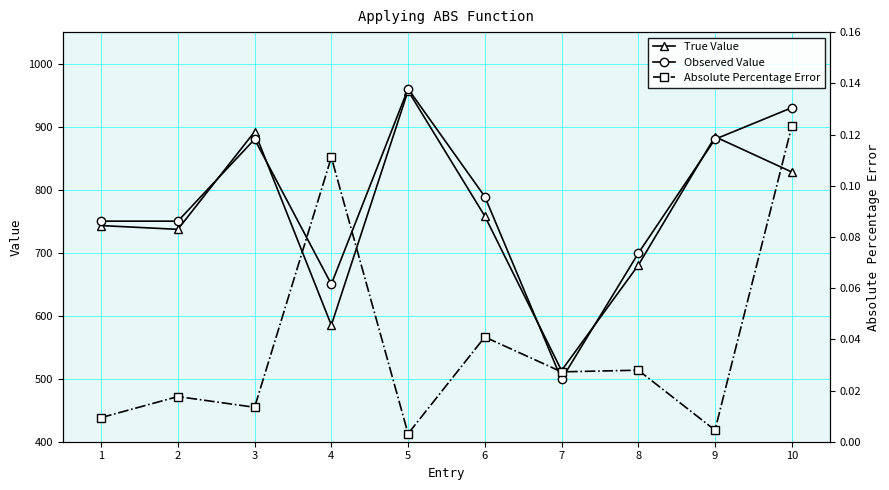

In True Value, how many points are higher than both neighbors (excluding endpoints)?

3